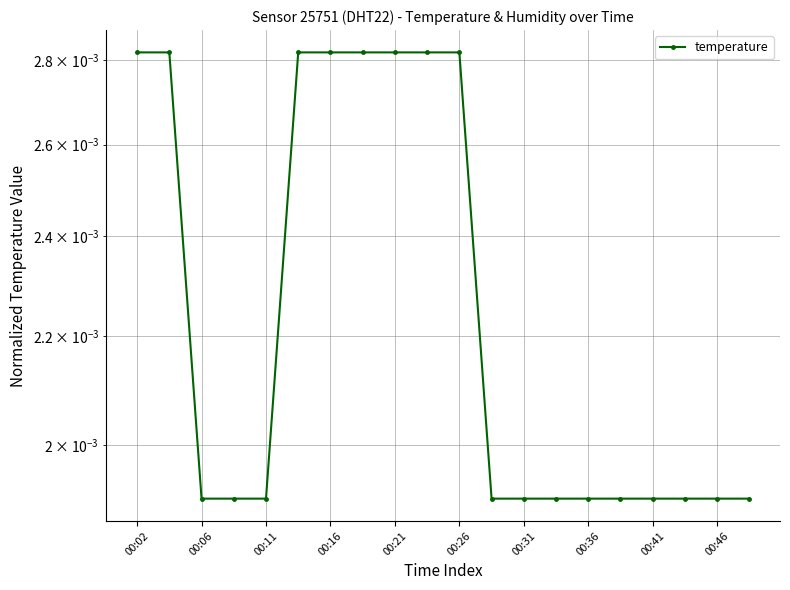

Count the values in the range 0 to 1.

20